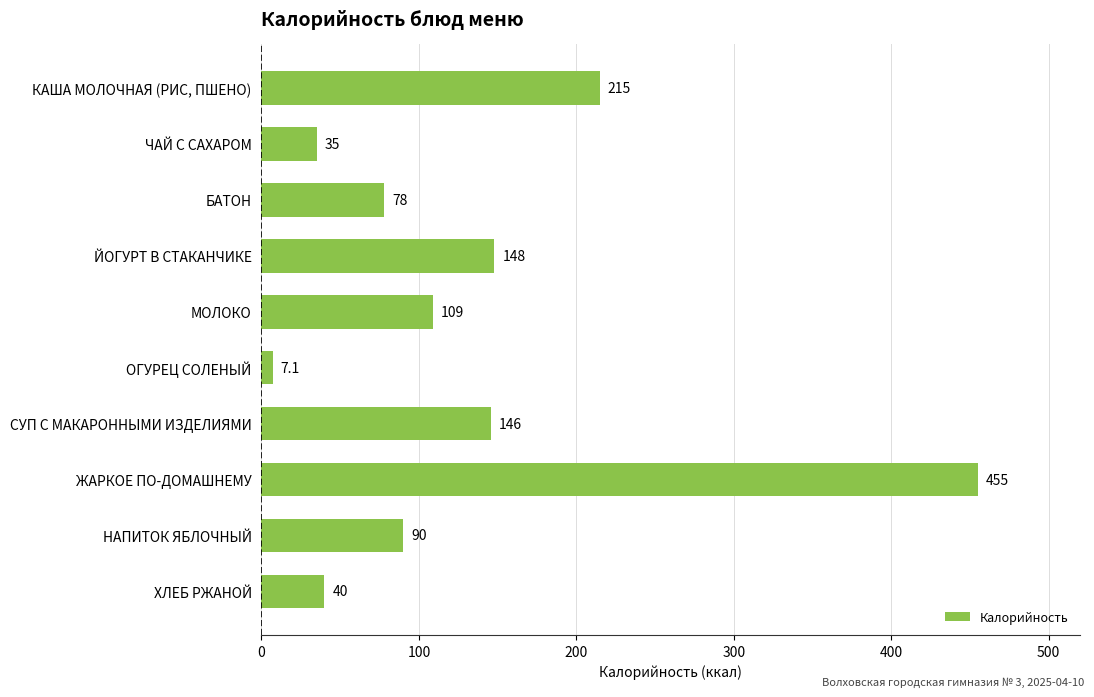

How many values are below 109?

5